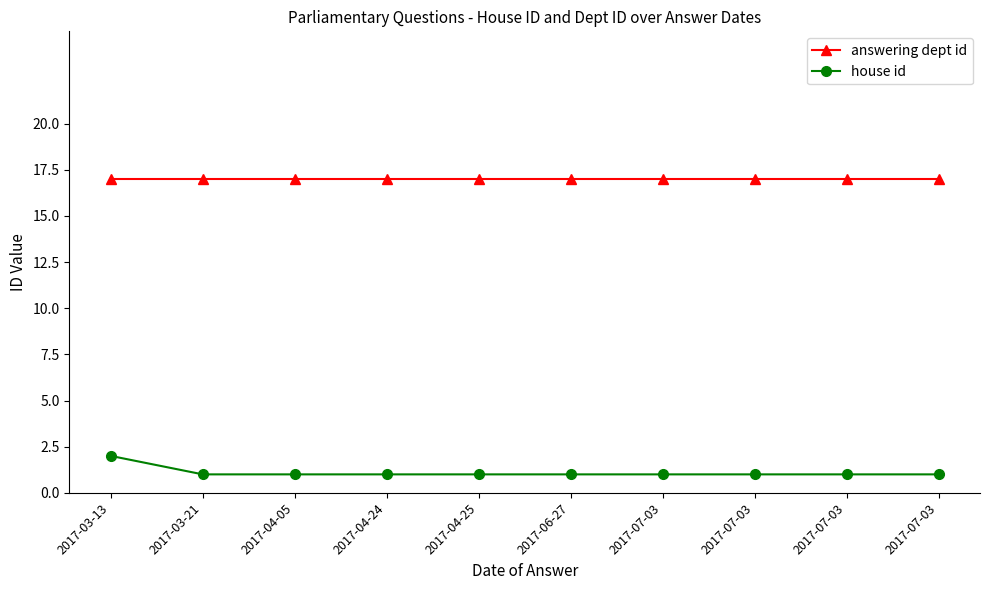

What is the label of the 3rd point from the left?

2017-04-05